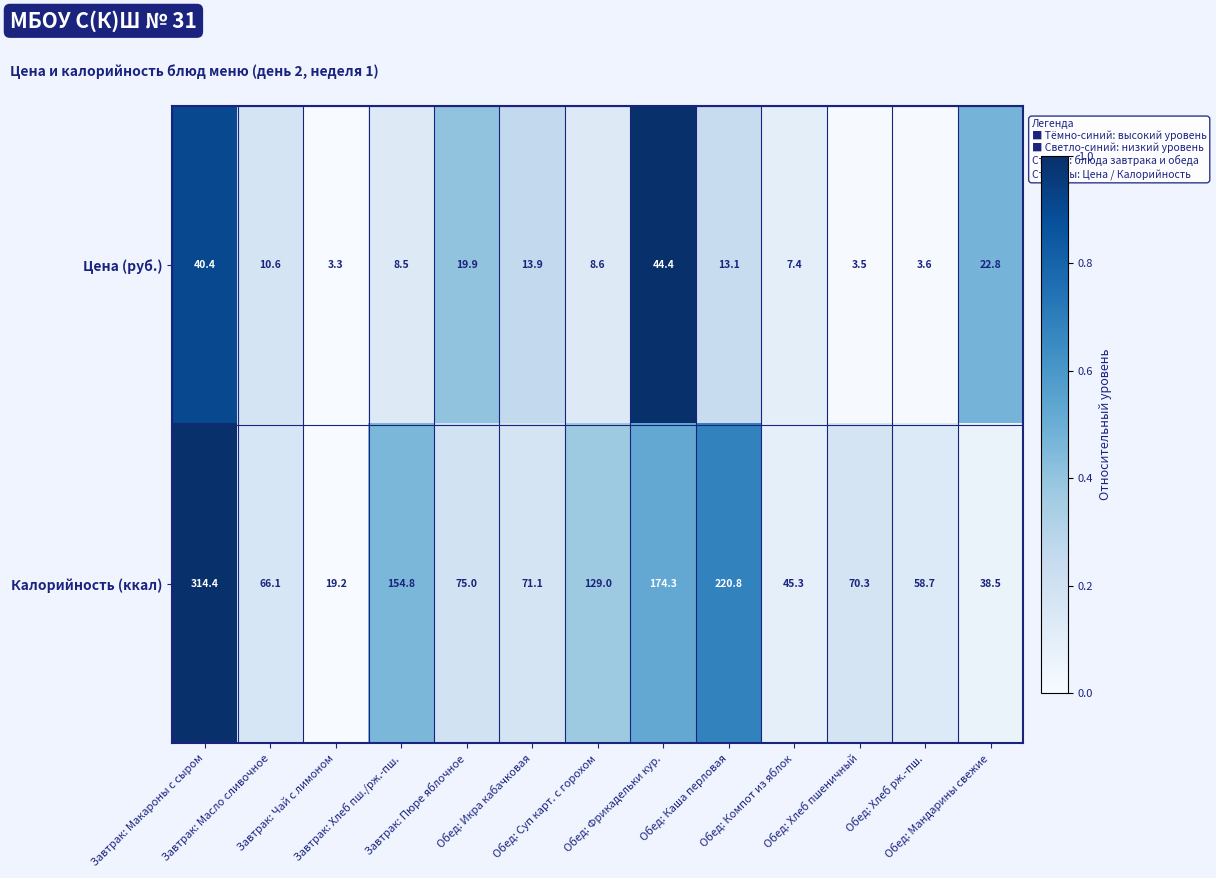

Which series has the widest spread of values?

Калорийность (ккал)